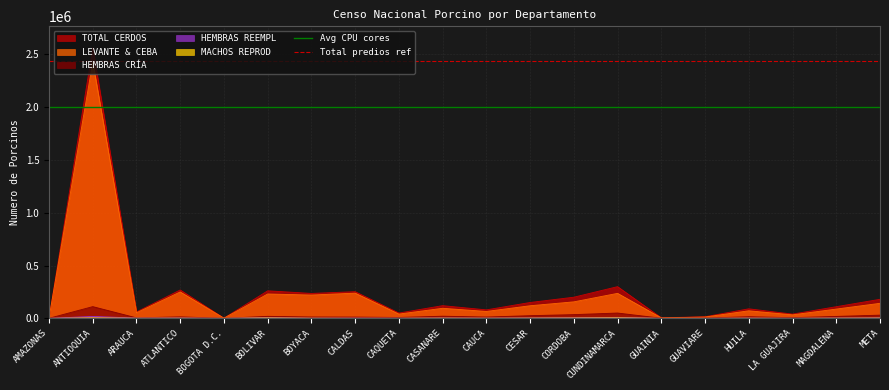

Which category has the highest value in the LEVANTE & CEBA series?

ANTIOQUIA